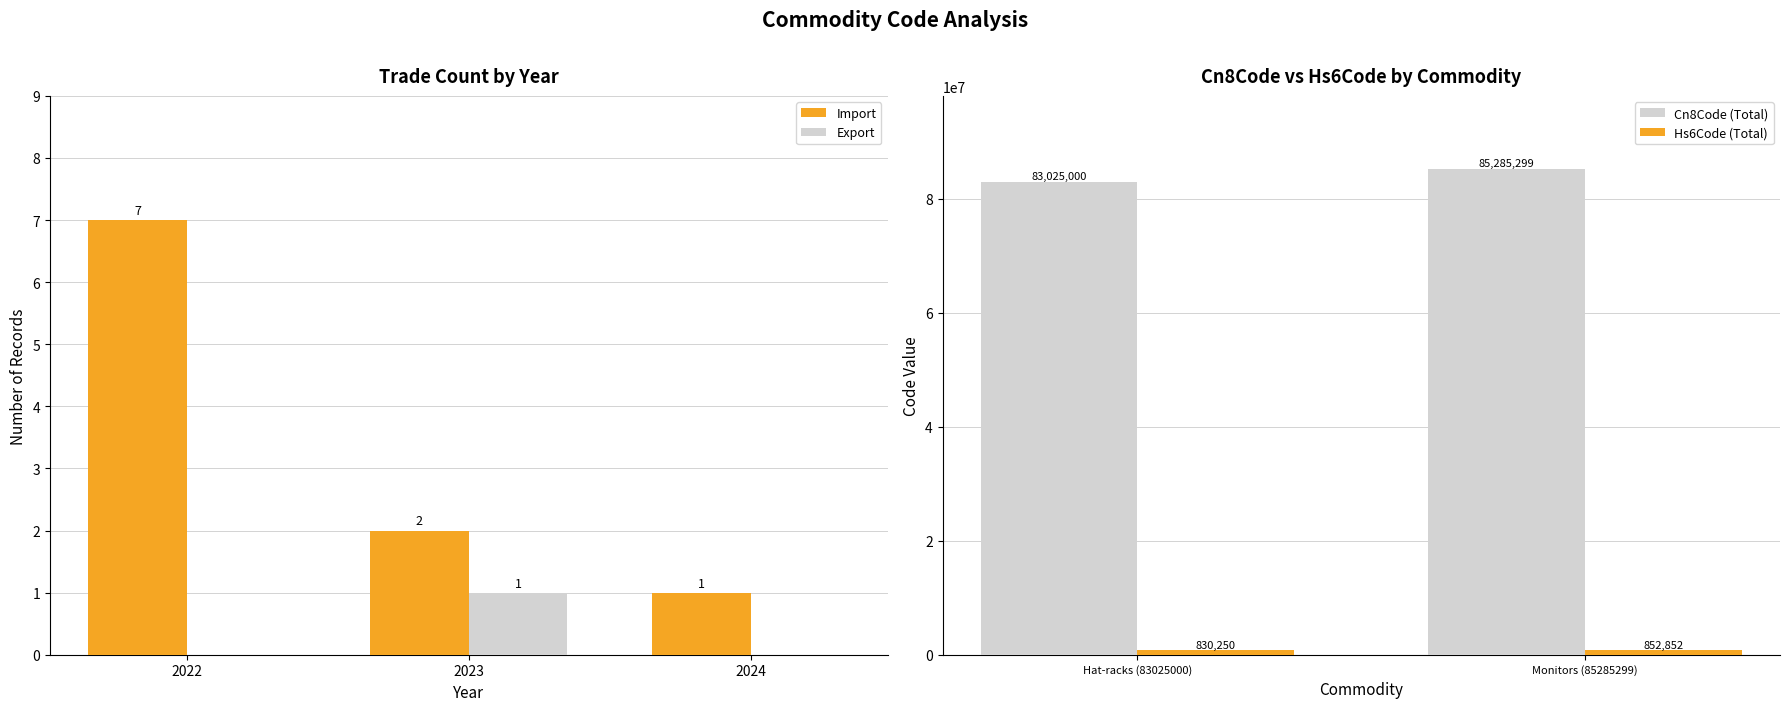

Is it true that Export equals 1 at 2022?

False